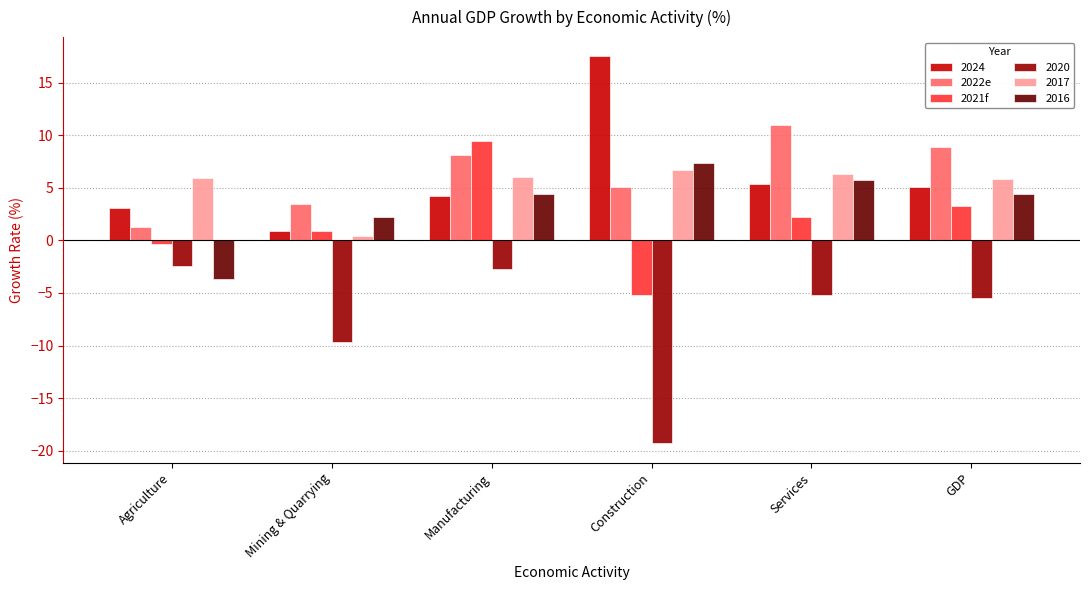

Read the 2022e value at Agriculture.

1.3